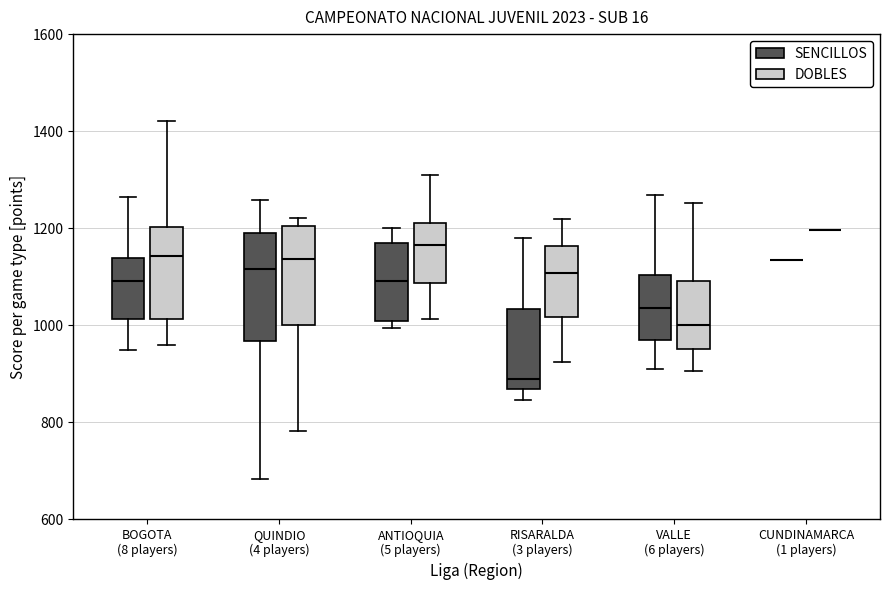

Reading left to right, transcribe this box plot: for each box, give where its median line is, the range the box spans, and where its two whiskers end, as read against the y-axis. The values are not printed on the chart, so give them approximately, as read against the axis.

BOGOTA (8 players) (SENCILLOS): median 1100, box 1020 to 1140, whiskers 940 to 1260
BOGOTA (8 players) (DOBLES): median 1140, box 1020 to 1200, whiskers 960 to 1420
QUINDIO (4 players) (SENCILLOS): median 1120, box 960 to 1200, whiskers 680 to 1260
QUINDIO (4 players) (DOBLES): median 1140, box 1000 to 1200, whiskers 780 to 1220
ANTIOQUIA (5 players) (SENCILLOS): median 1100, box 1000 to 1160, whiskers 1000 (just below the box's lower edge) to 1200
ANTIOQUIA (5 players) (DOBLES): median 1160, box 1080 to 1220, whiskers 1020 to 1320
RISARALDA (3 players) (SENCILLOS): median 880, box 860 to 1040, whiskers 840 to 1180
RISARALDA (3 players) (DOBLES): median 1100, box 1020 to 1160, whiskers 920 to 1220
VALLE (6 players) (SENCILLOS): median 1040, box 960 to 1100, whiskers 920 to 1260
VALLE (6 players) (DOBLES): median 1000, box 960 to 1100, whiskers 900 to 1260
CUNDINAMARCA (1 players) (SENCILLOS): box collapsed to a line at 1140, whiskers 1140 to 1140
CUNDINAMARCA (1 players) (DOBLES): box collapsed to a line at 1200, whiskers 1200 to 1200